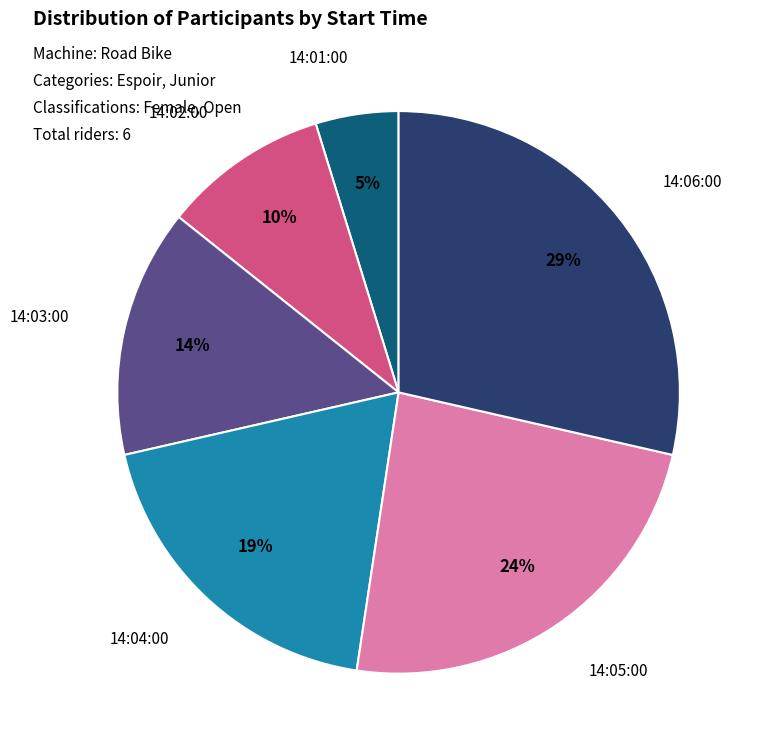

Is there a majority slice in this chart?

No